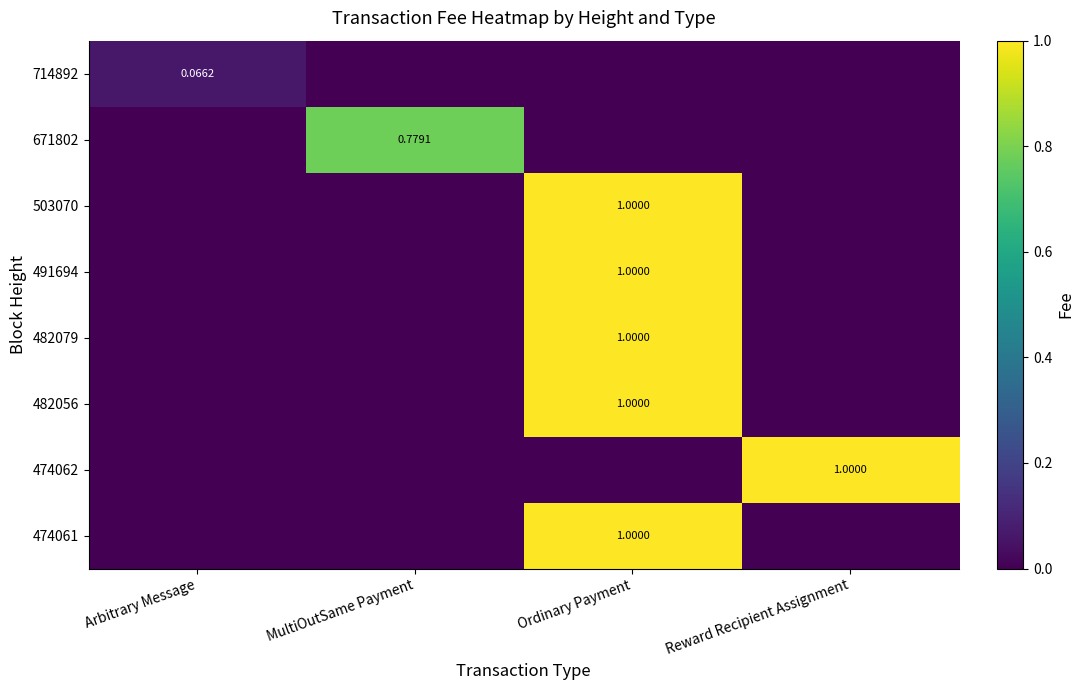

How many data points does each series have?

4